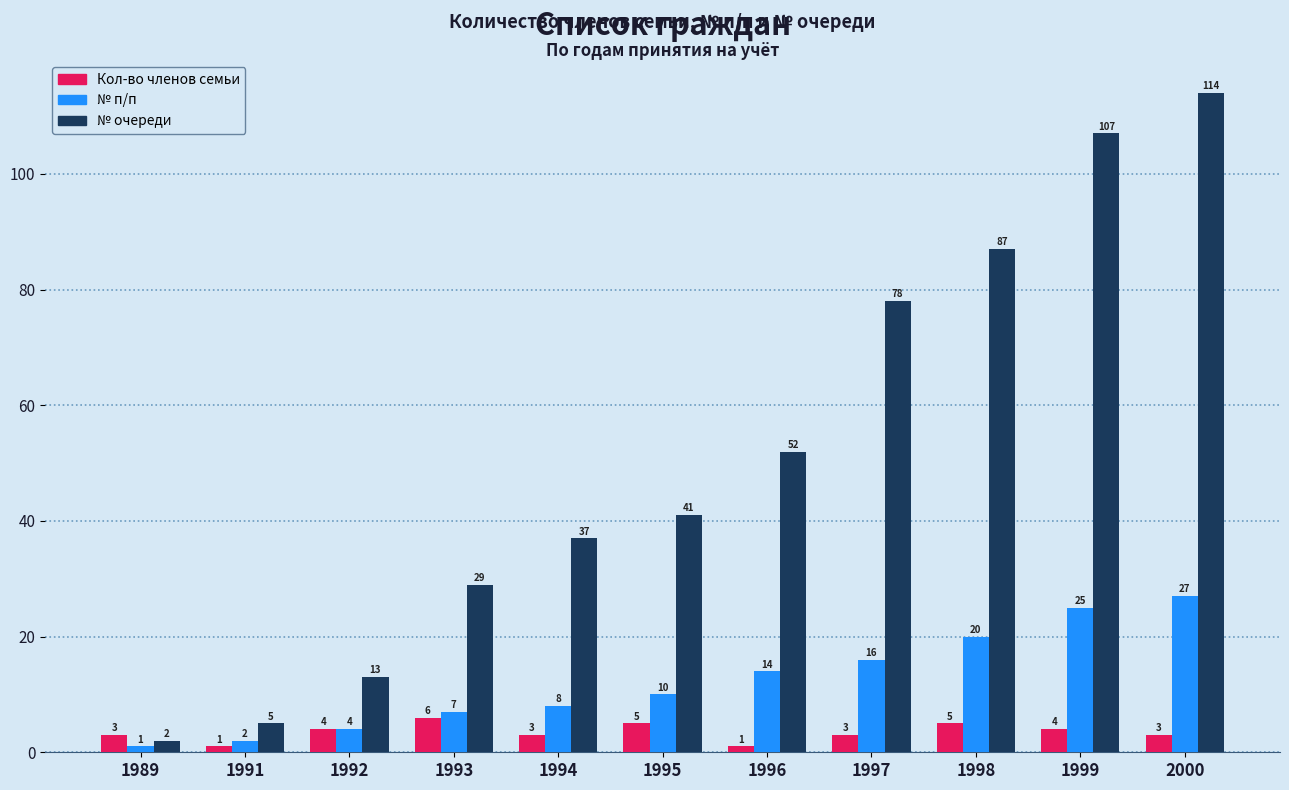

At which category is the sum across all series the highest?

2000